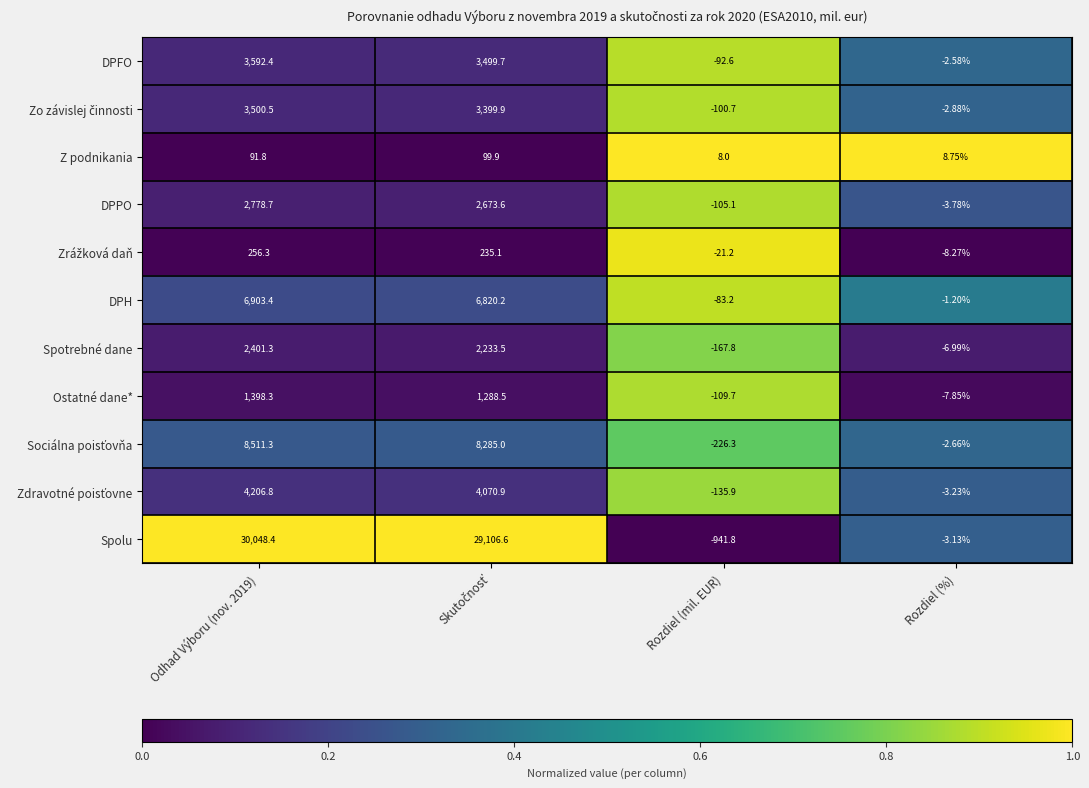

Which series changed the most between Odhad Výboru (nov. 2019) and Rozdiel (%)?

Spolu